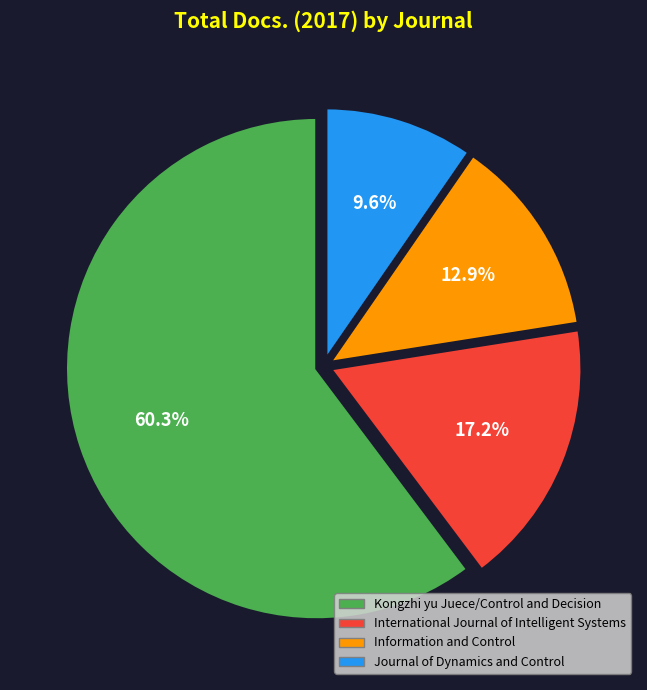

Rank the categories by value from lowest to highest.

Journal of Dynamics and Control, Information and Control, International Journal of Intelligent Systems, Kongzhi yu Juece/Control and Decision